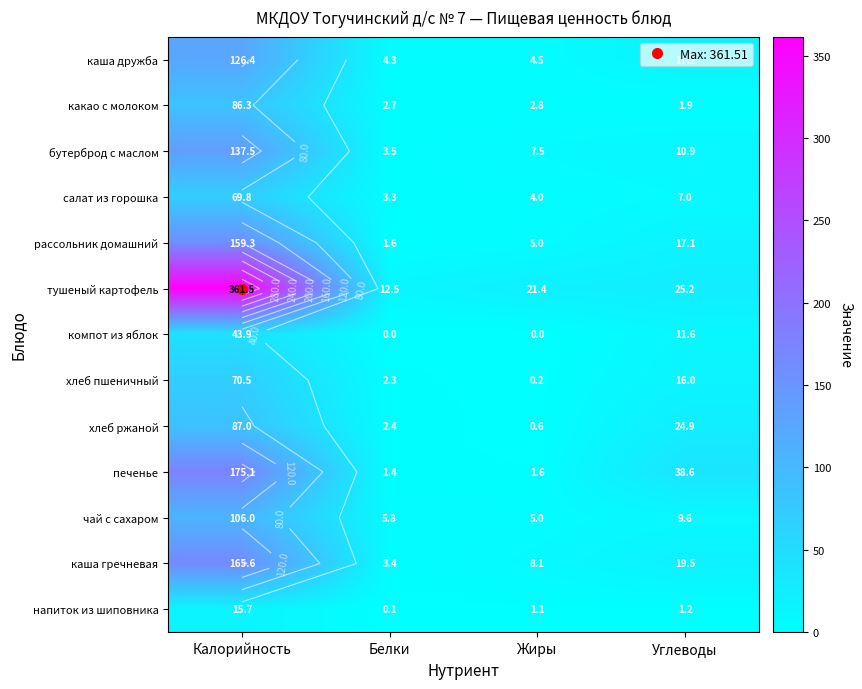

What is the average value of the напиток из шиповника series?

4.5